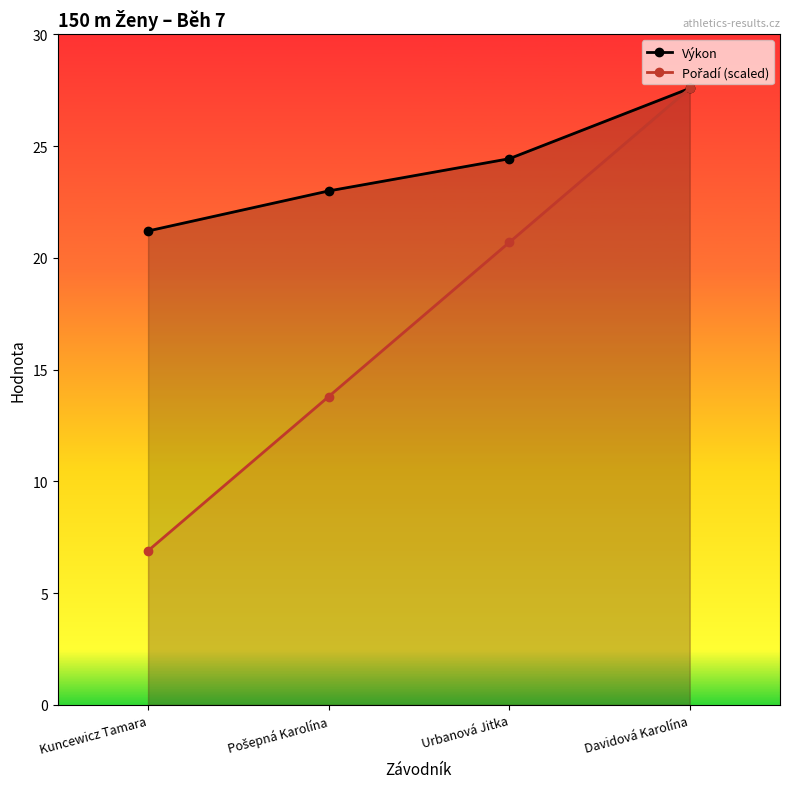

Between Urbanová Jitka and Davidová Karolína, which series saw the biggest shift?

Pořadí (scaled)